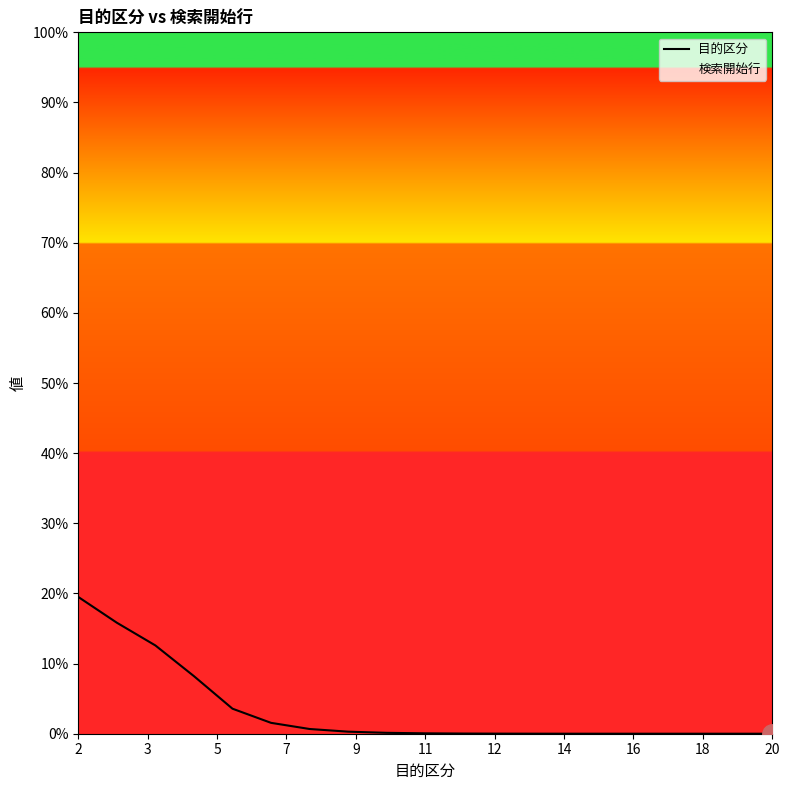

How many lines are shown in the chart?

1